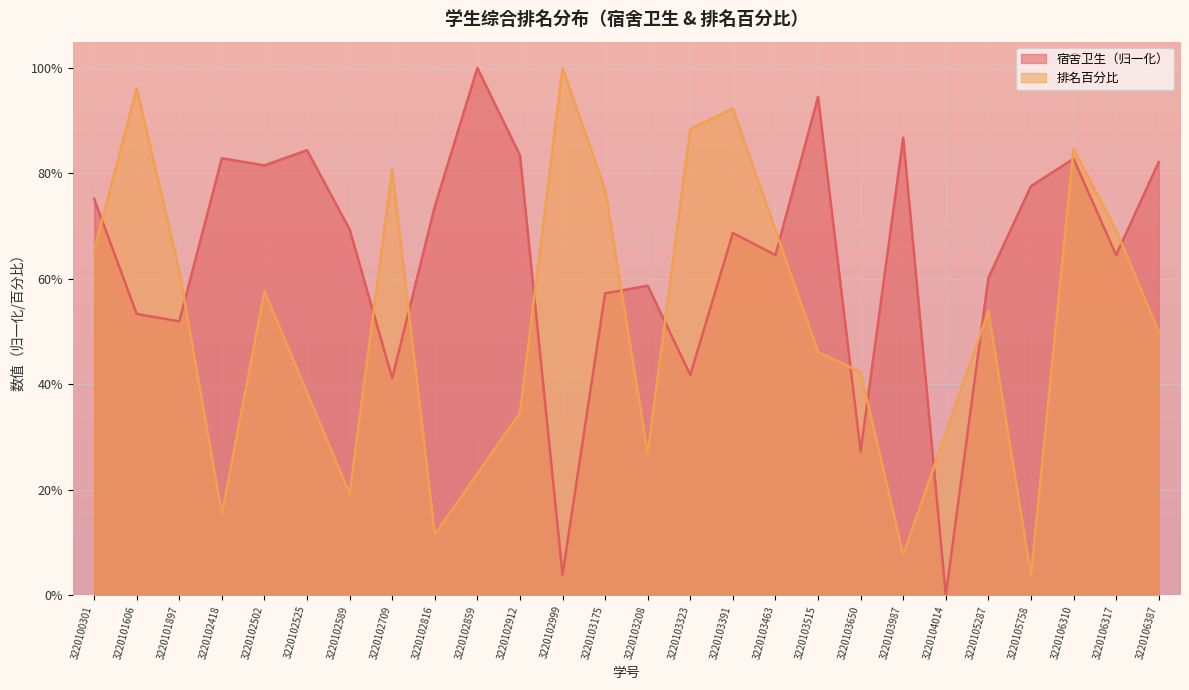

List the series in order of their peak value, lowest first.

宿舍卫生, 排名百分比